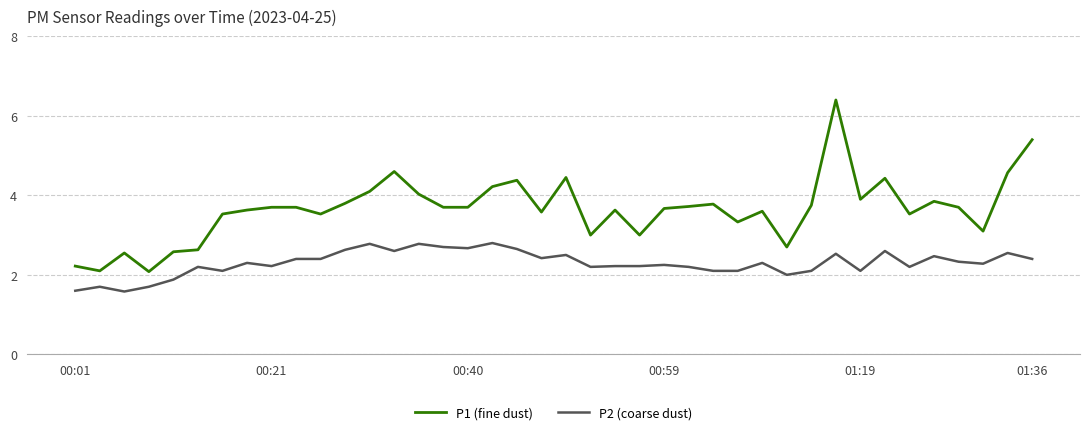

How many distinct data groups are displayed?

2